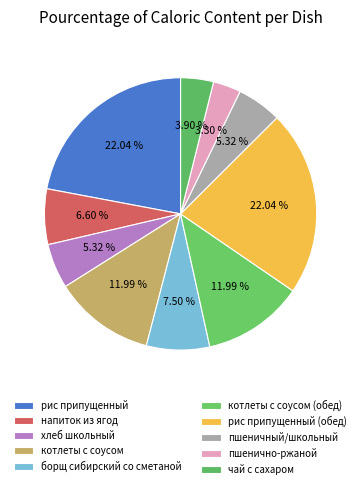

What is the smallest slice in the pie chart?

пшенично-ржаной